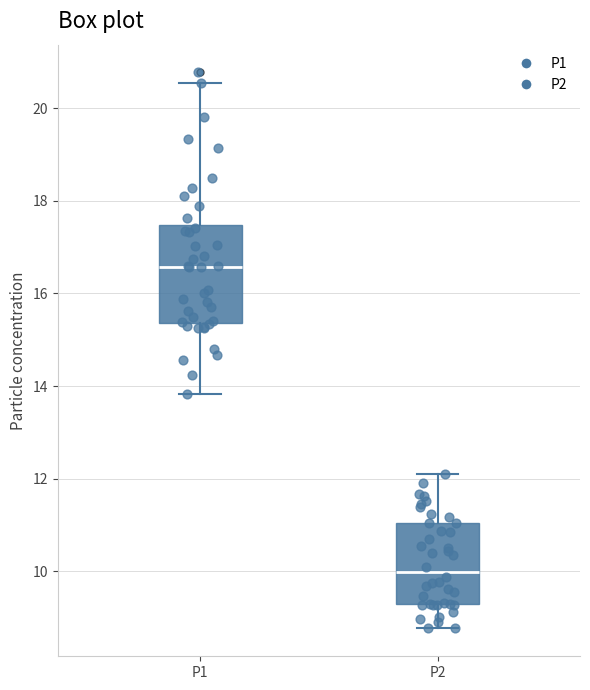

Reading left to right, read every box against the y-axis: the position of its median line, the range the box covers, and the ends of its whiskers. The values are not printed on the chart, so give them approximately, as read against the axis.

P1: median 16.6, box 15.4 to 17.4, whiskers 13.8 to 20.6
P2: median 10.0, box 9.2 to 11.0, whiskers 8.8 to 12.2